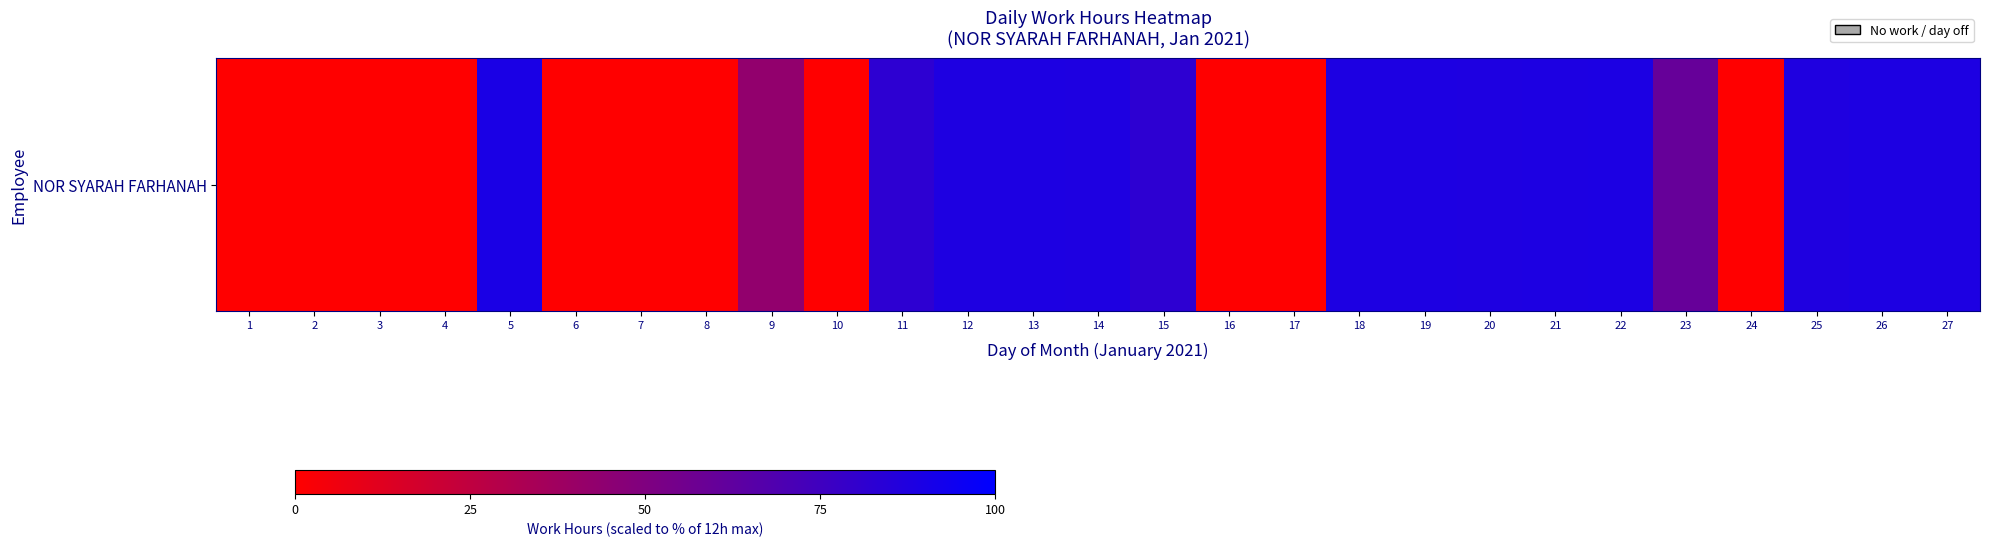

What is the greatest value displayed?

89.5